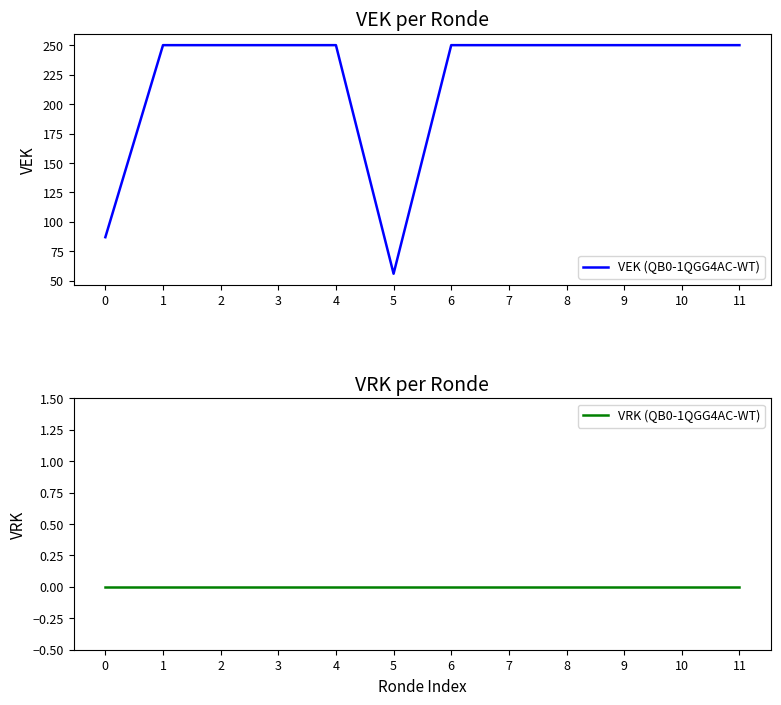

What is the value of the VEK (QB0-1QGG4AC-WT) point at the 2nd from the left?

250